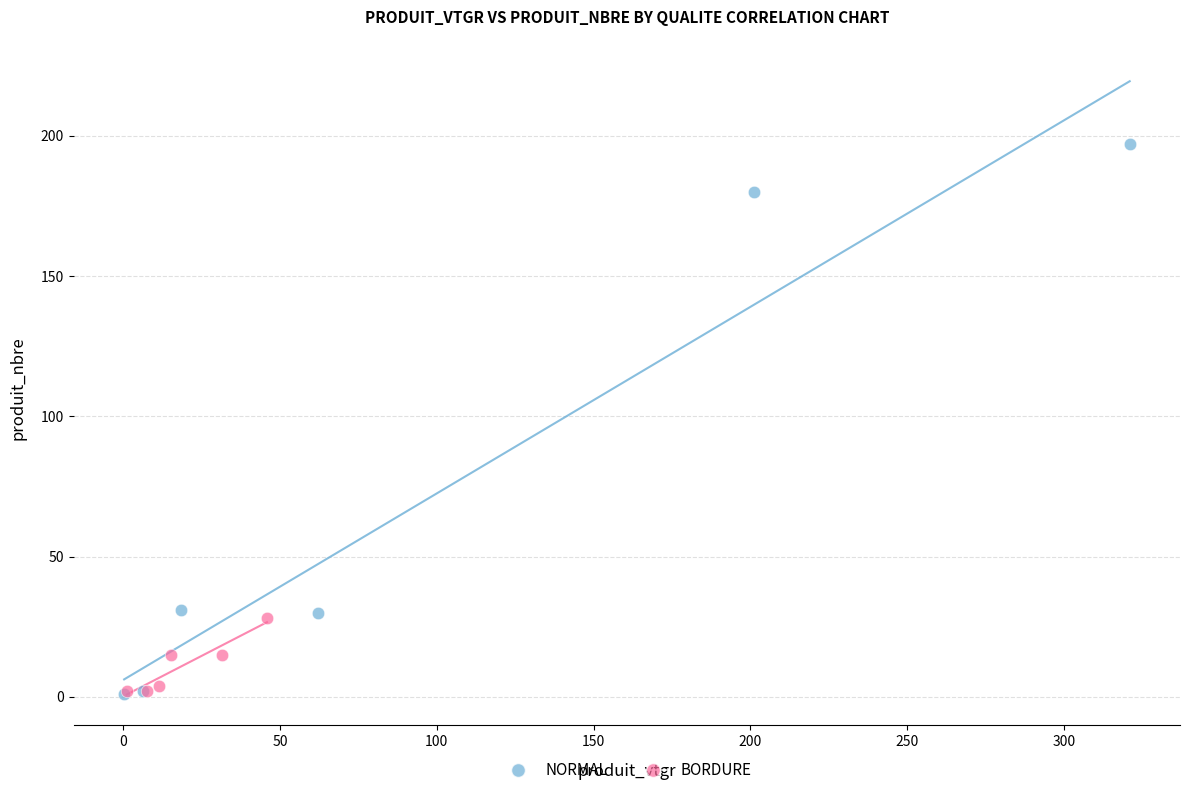

What are all the series names shown in the legend?

NORMAL, BORDURE